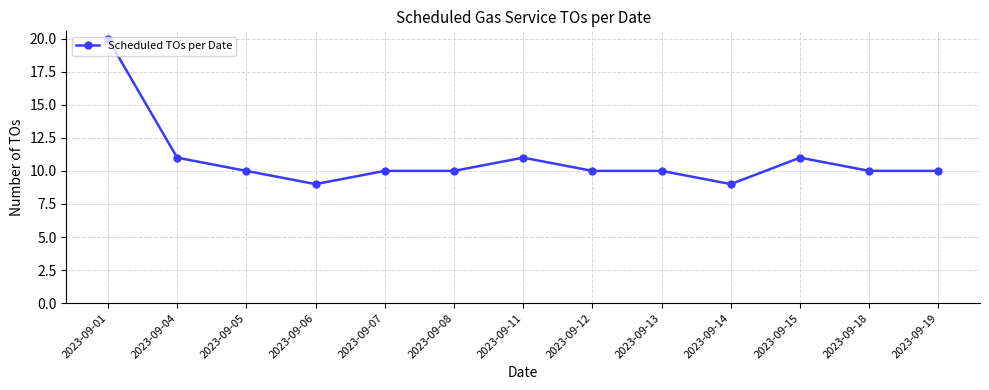

Where does the data first go above 10?

2023-09-01